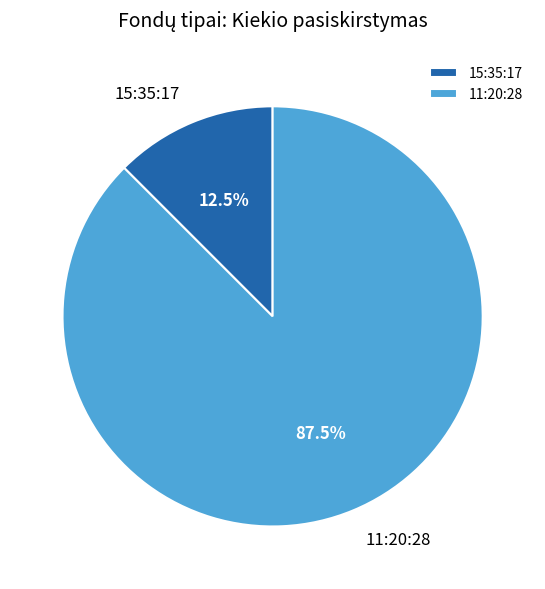

What percentage is NOT represented by 15:35:17?

87.5%